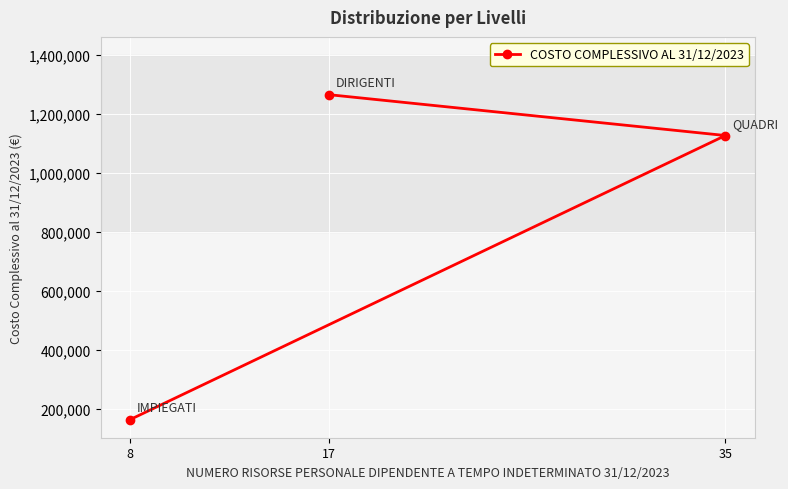

The value at 35 is 584180.3. True or false?

False